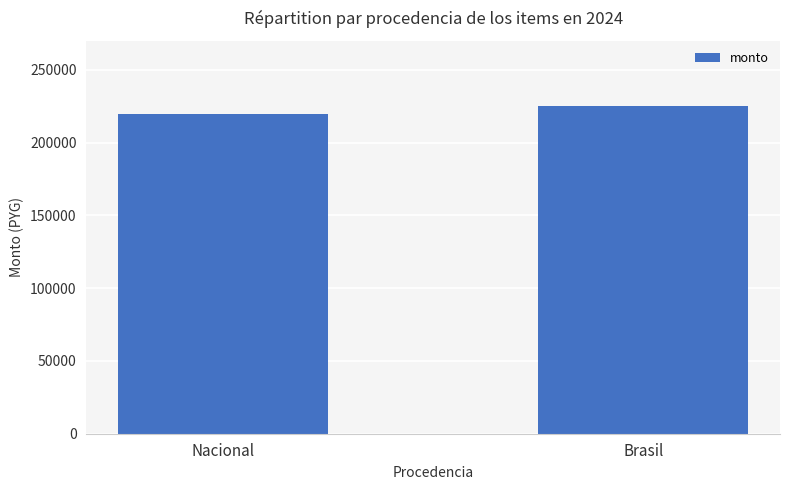

What is the label of the 1st bar from the right?

Brasil